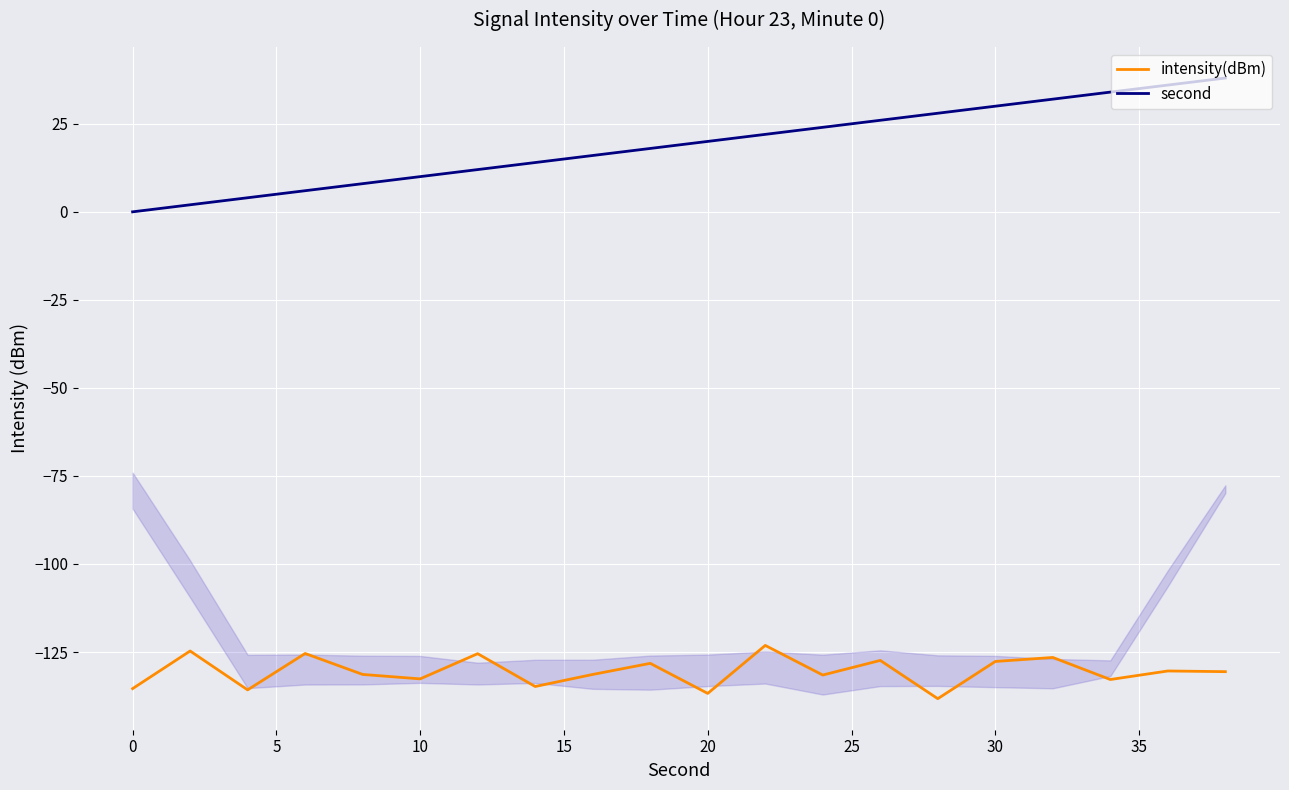

List the series in order of their overall mean, lowest first.

intensity(dBm), second